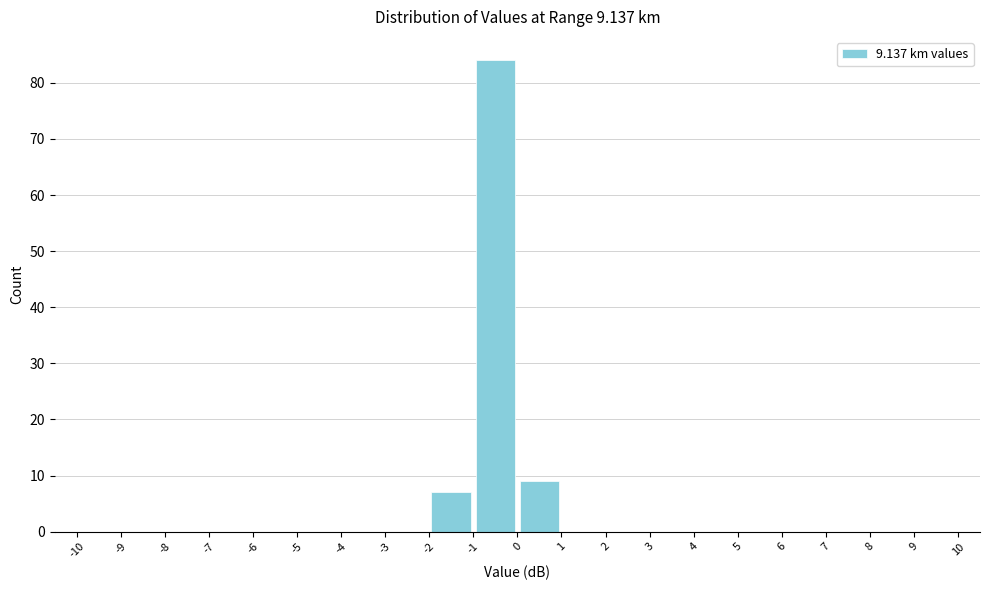

Reading left to right, transcribe this chart: for each bar, give the range it covers on the x-axis and its height. The values are not printed on the chart, so give them approximately, as read against the axis.

-10 to -9: 0
-9 to -8: 0
-8 to -7: 0
-7 to -6: 0
-6 to -5: 0
-5 to -4: 0
-4 to -3: 0
-3 to -2: 0
-2 to -1: 7
-1 to 0: 84
0 to 1: 9
1 to 2: 0
2 to 3: 0
3 to 4: 0
4 to 5: 0
5 to 6: 0
6 to 7: 0
7 to 8: 0
8 to 9: 0
9 to 10: 0